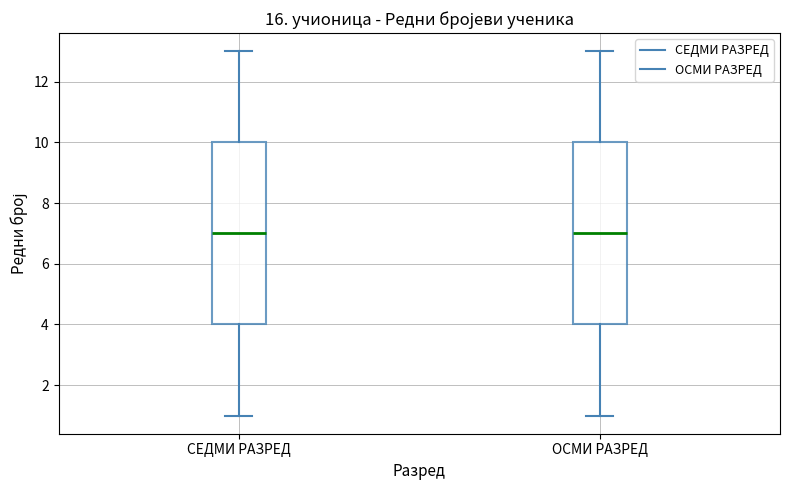

Where does the upper whisker of the box for ОСМИ РАЗРЕД end on the y-axis? The values are not printed on the chart, so give them approximately, as read against the axis.

13